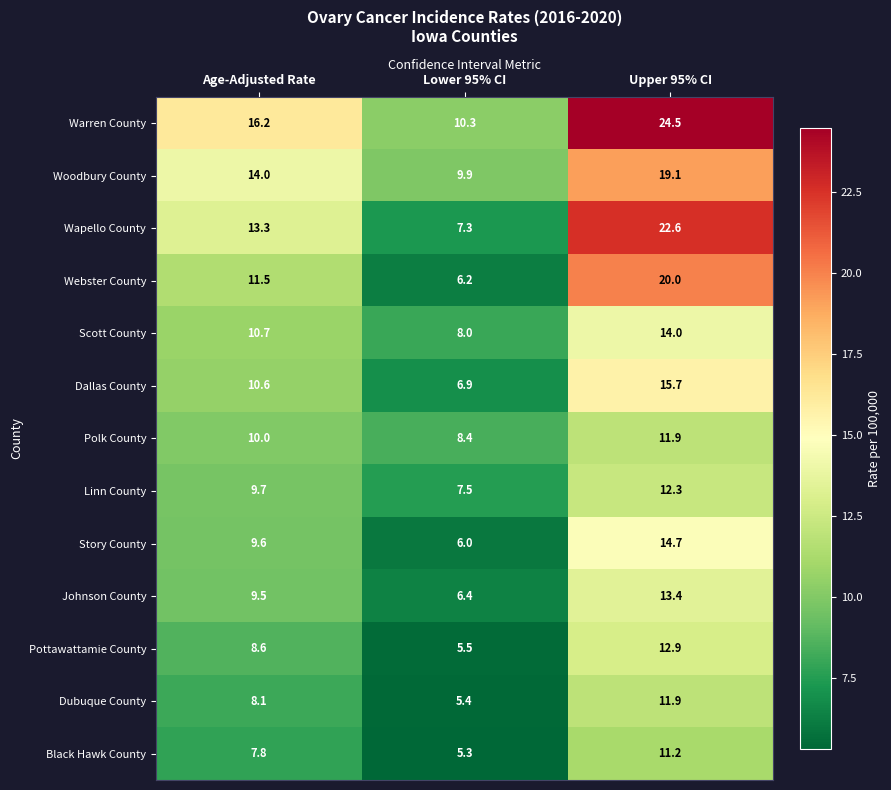

At which label does Pottawattamie County first exceed 8?

Age-Adjusted Rate